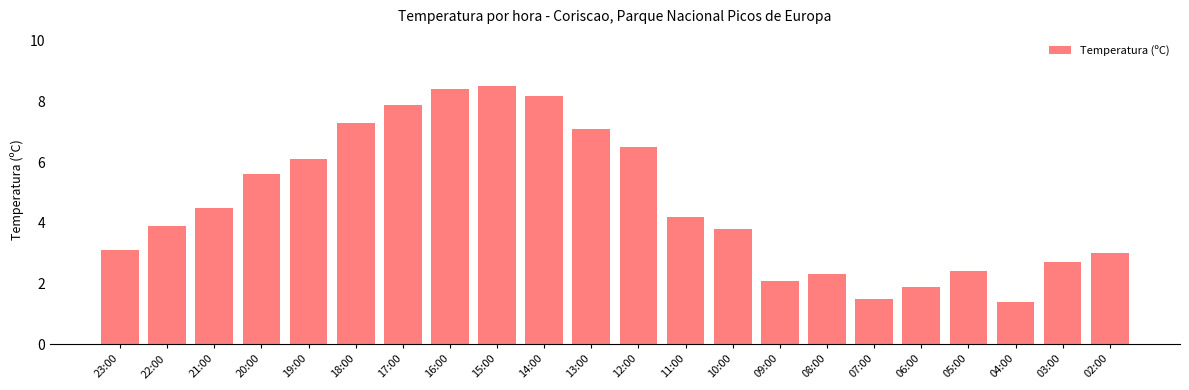

What is the average value?

4.7